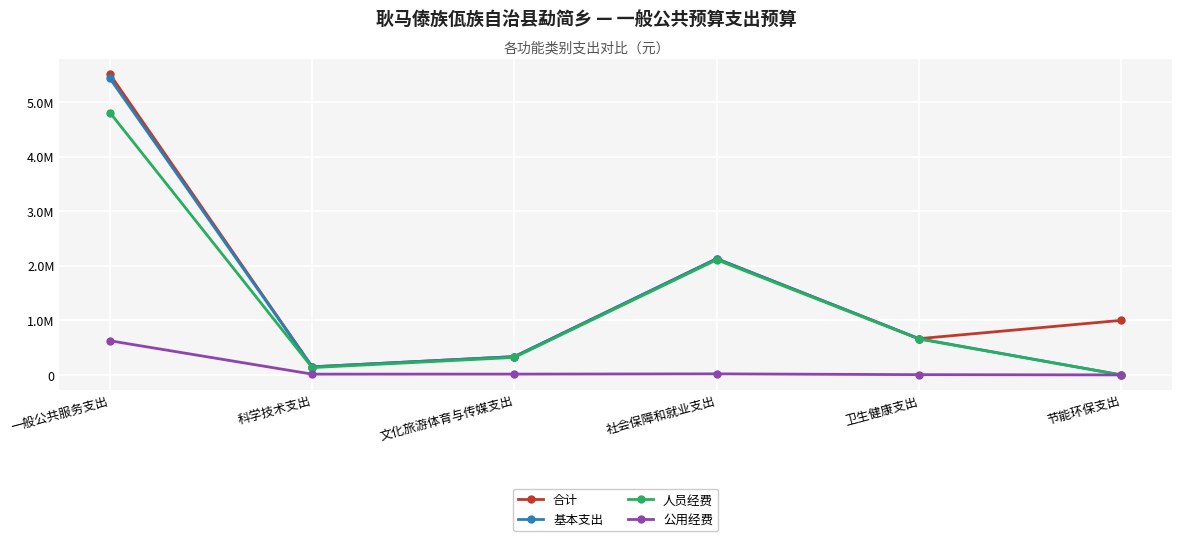

List the labels in order of 人员经费 value, smallest first.

节能环保支出, 科学技术支出, 文化旅游体育与传媒支出, 卫生健康支出, 社会保障和就业支出, 一般公共服务支出